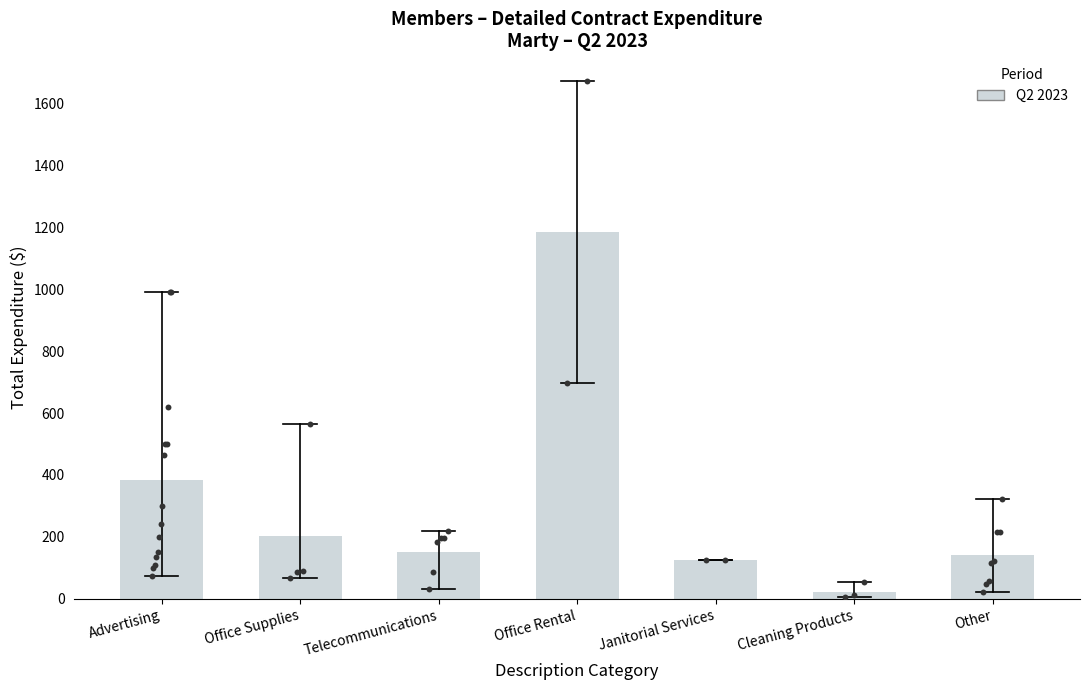

Approximately how many times larger is the value at Advertising compared to Janitorial Services?

3.1